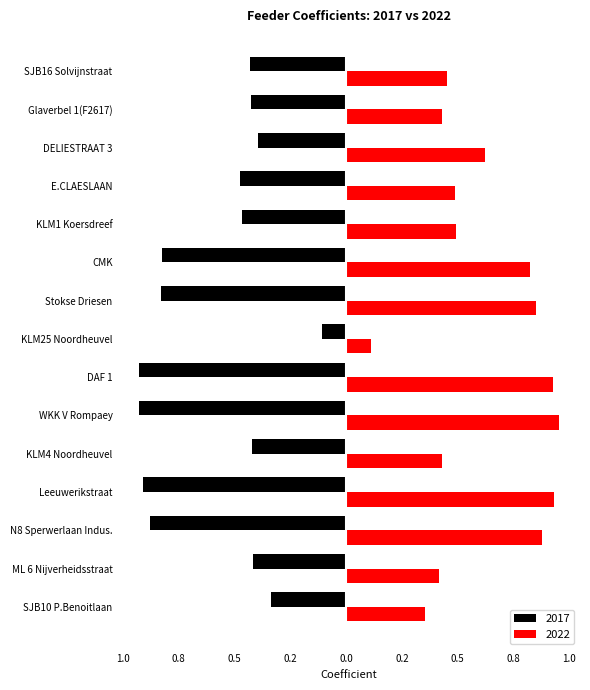

Is the value of 2022 at E.CLAESLAAN greater than the value of 2017 at SJB10 P.Benoitlaan?

Yes